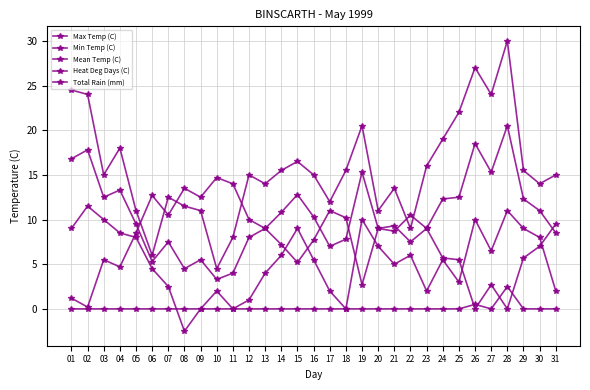

Which series changed the most between 17 and 26?

Max Temp (C)